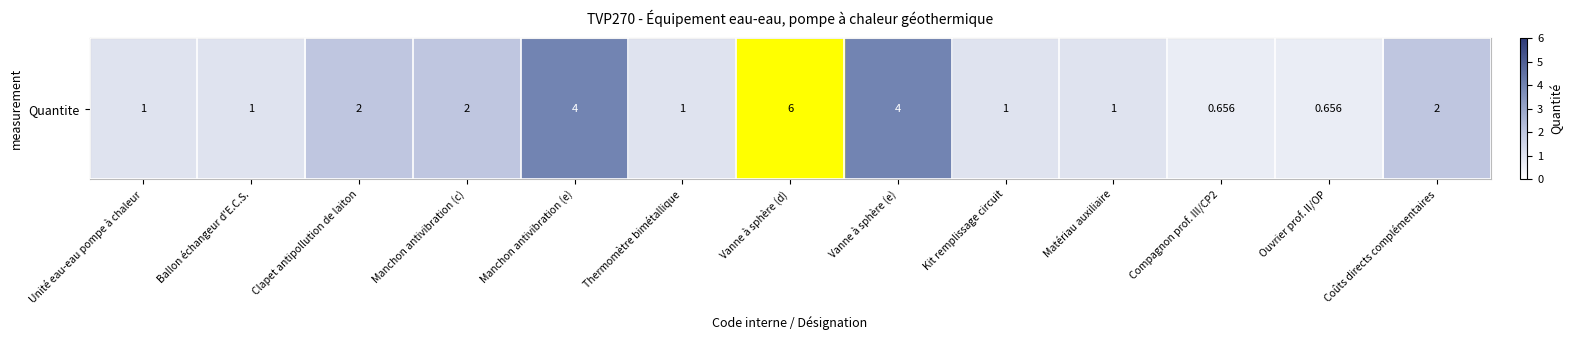

List the labels in order of value, largest first.

Vanne à sphère (d), Manchon antivibration (e), Vanne à sphère (e), Clapet antipollution de laiton, Manchon antivibration (c), Coûts directs complémentaires, Unité eau-eau pompe à chaleur, Ballon échangeur d'E.C.S., Thermomètre bimétallique, Kit remplissage circuit, Matériau auxiliaire, Compagnon prof. III/CP2, Ouvrier prof. II/OP